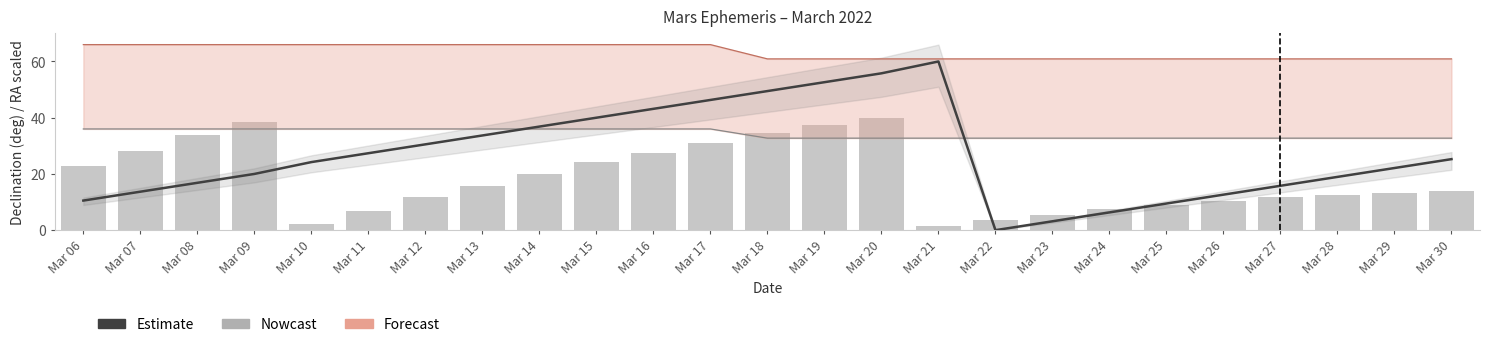

What is the value of the Nowcast bar at the 19th from the left?

7.6